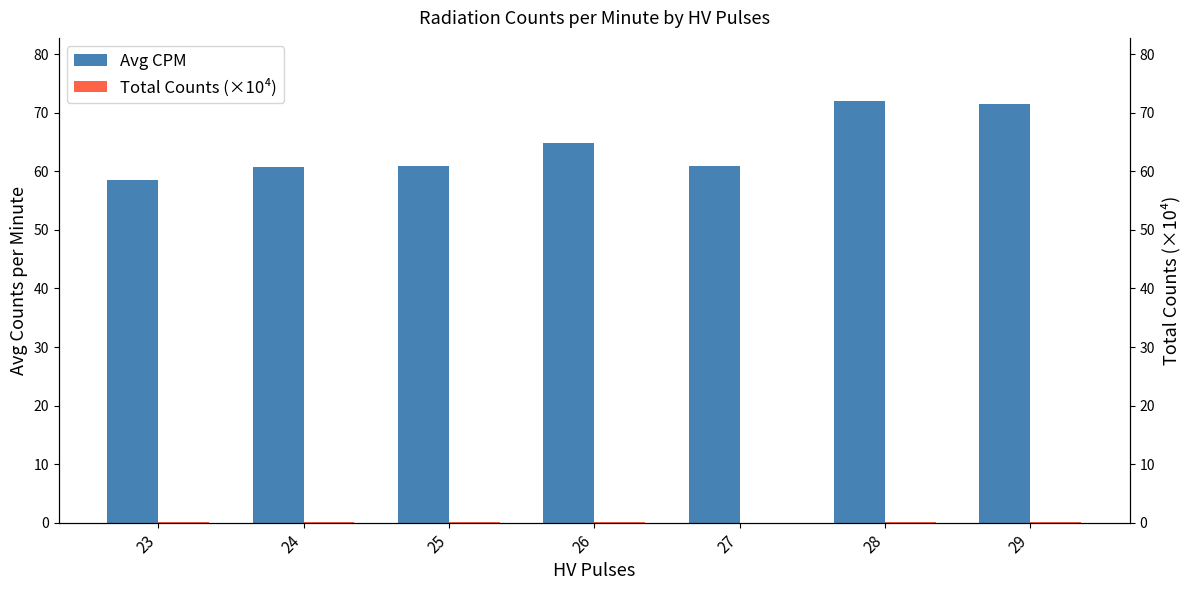

Count the number of categories in the chart.

7